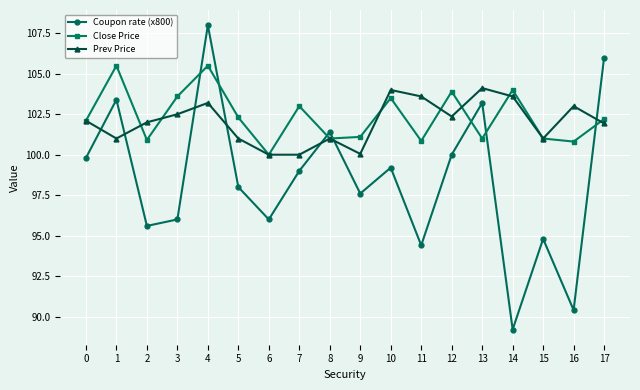

True or false: Coupon rate (x800) has a value of 99.8 at 0.

True